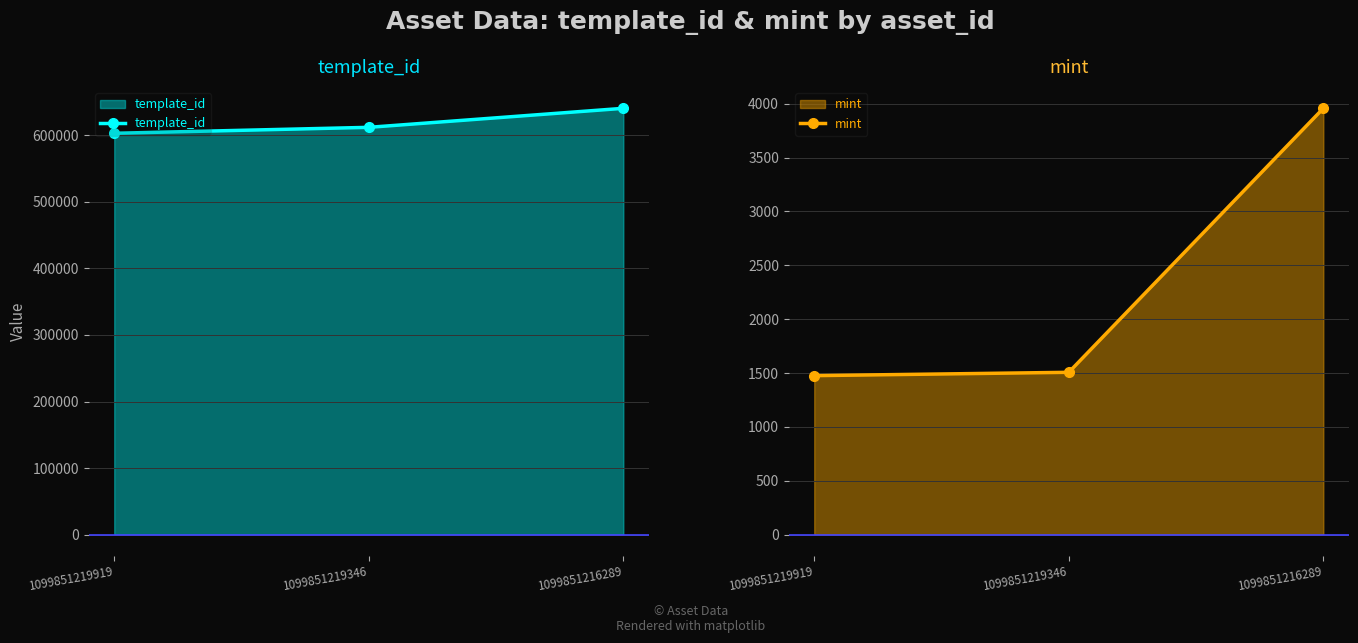

What is the greatest value displayed?

640424